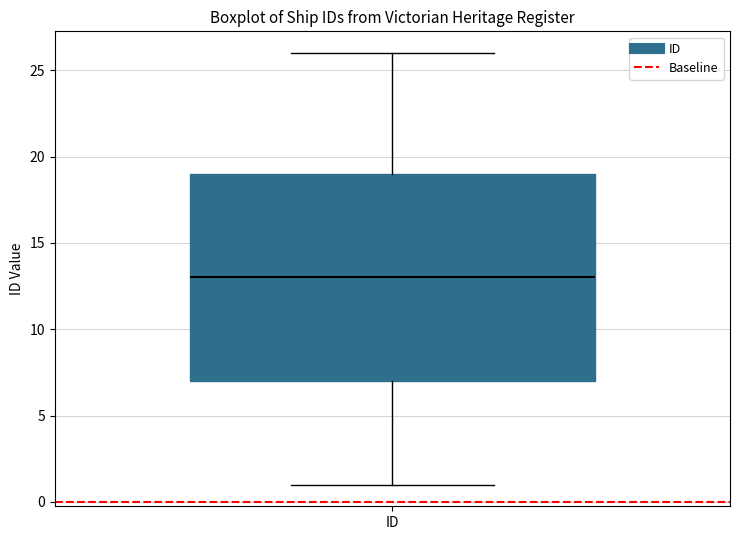

Read this box plot against the y-axis: the position of the median line, the range covered by the box, and the ends of both whiskers. The values are not printed on the chart, so give them approximately, as read against the axis.

median 13, box 7 to 19, whiskers 1 to 26